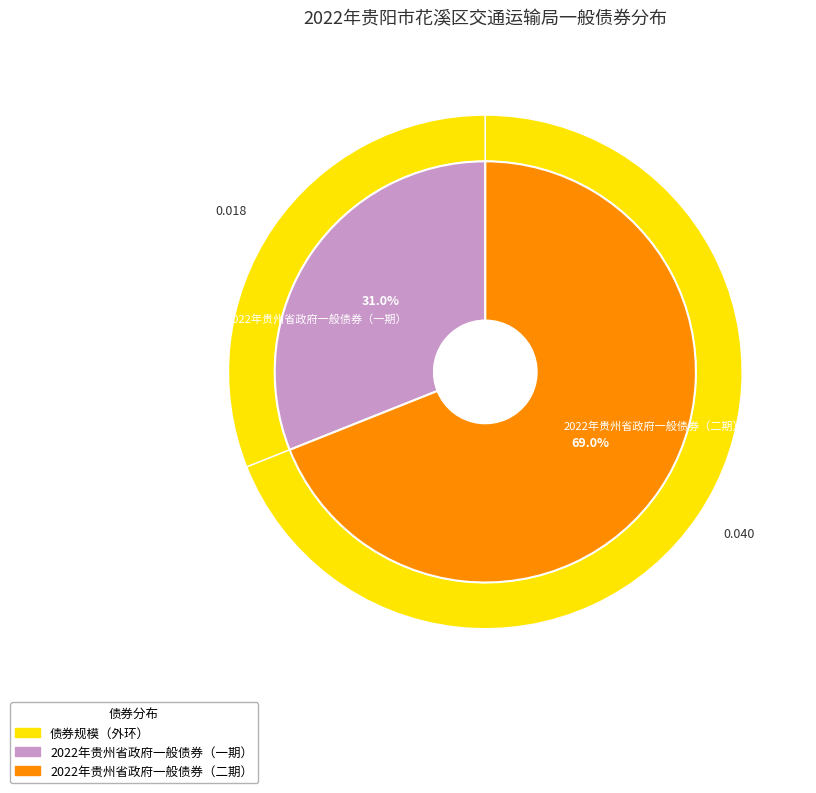

Which slice is the largest?

2022年贵州省政府一般债券（二期）